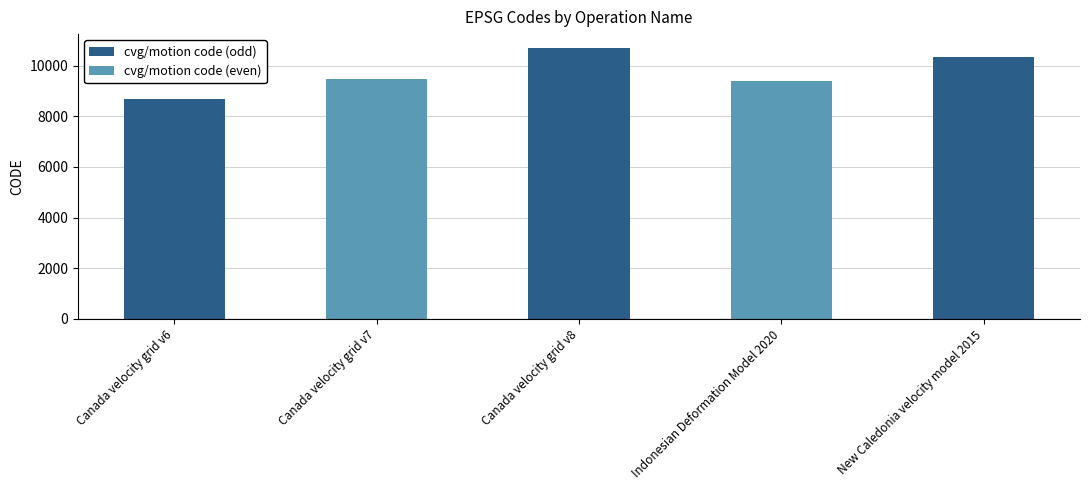

What is the average value?

9713